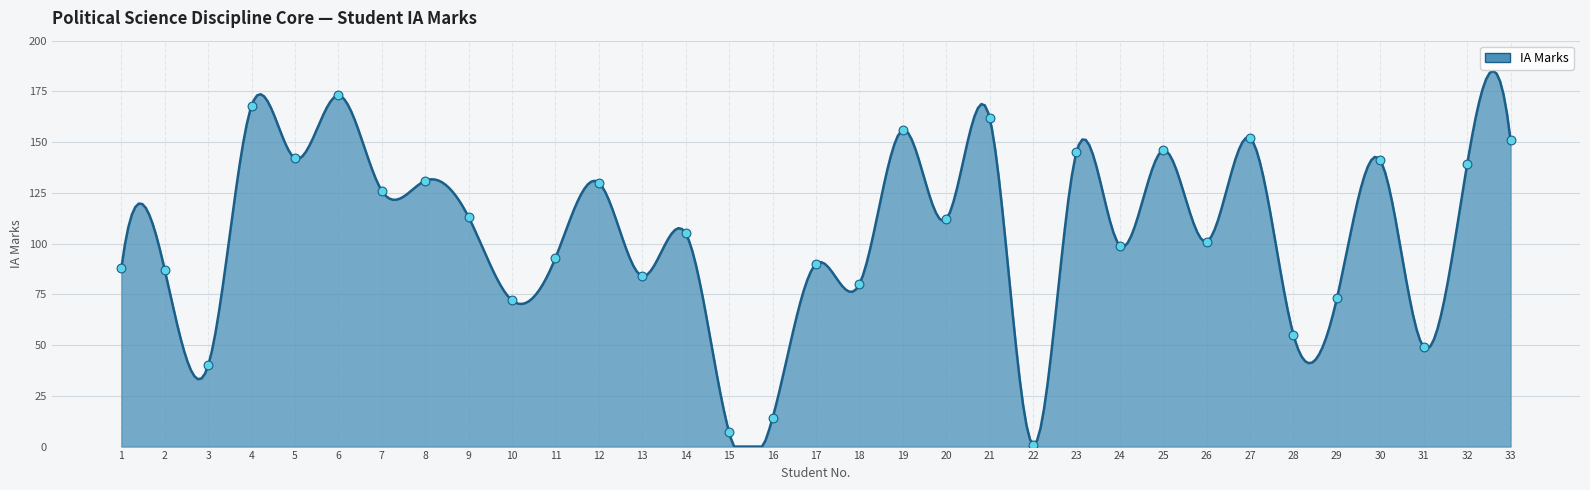

What is the ratio of the value at 14 to the value at 32?

0.8